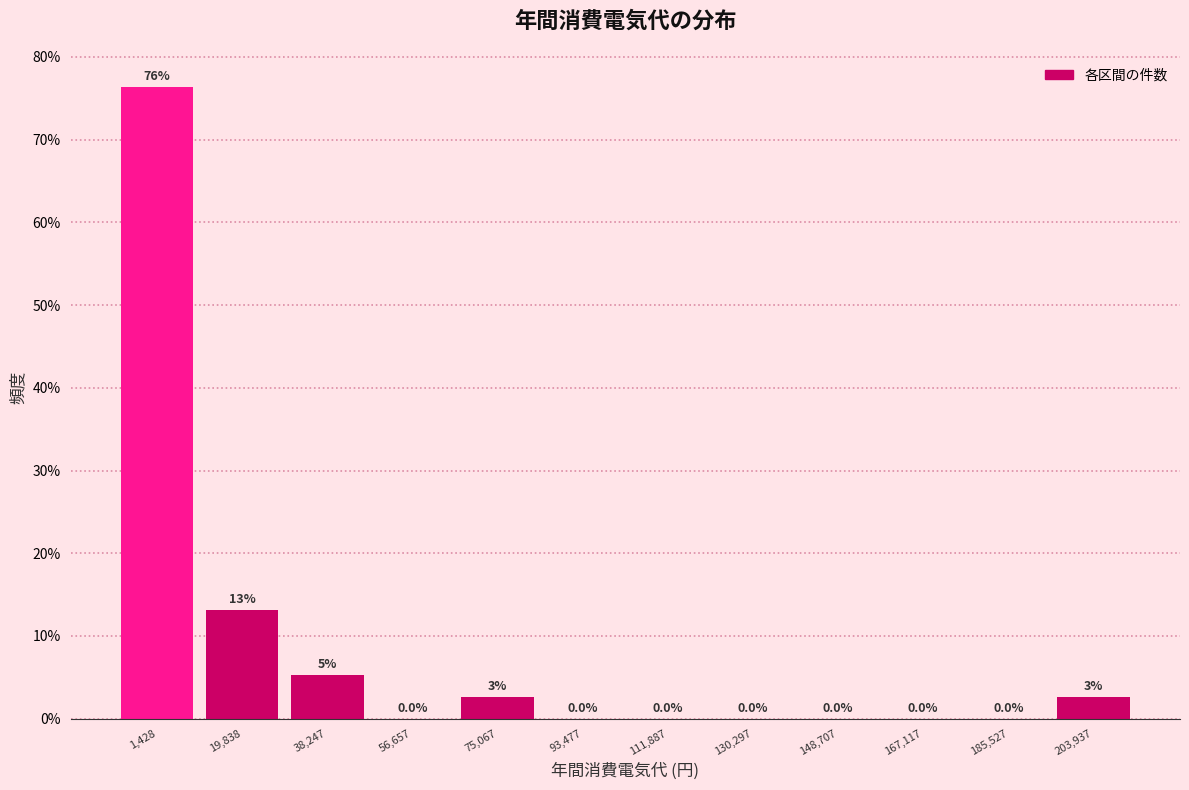

Which category has the highest value across all series?

1,428